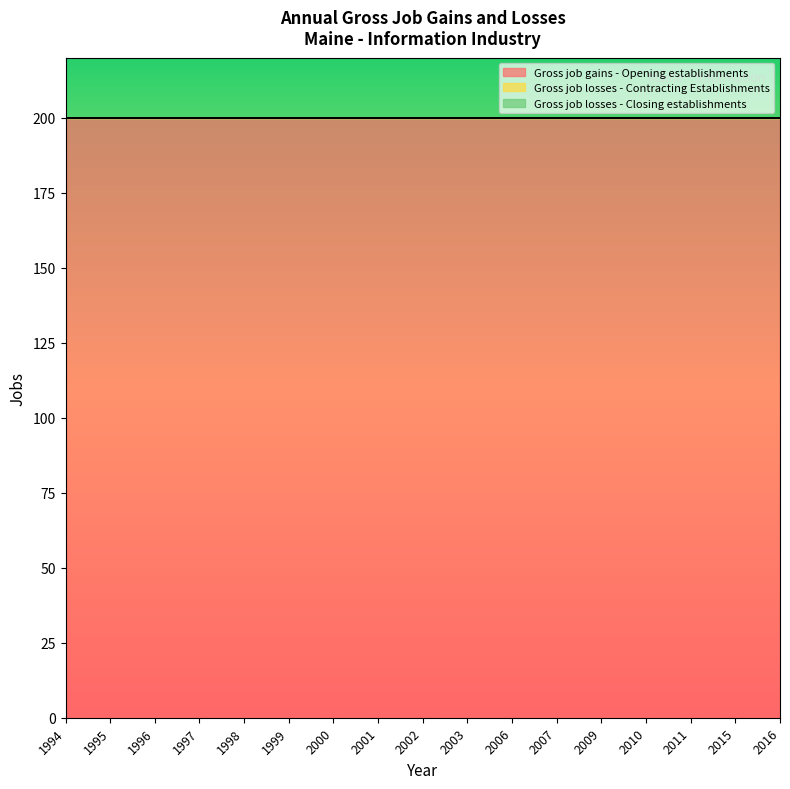

Which category has the highest value in the Gross job gains - Opening establishments series?

1994